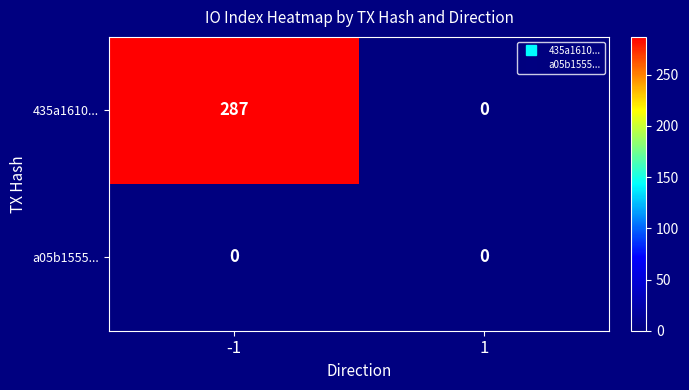

Reading left to right, list all the values displayed in this chart.

435a1610...: 287	0
a05b1555...: 0	0